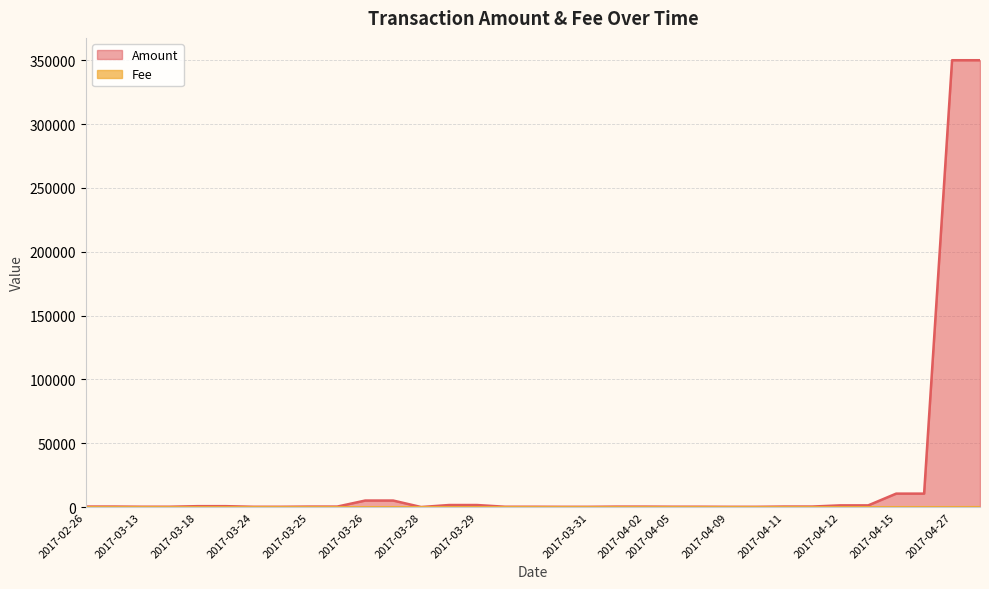

Is the value of Amount at 2017-04-12 greater than the value of Fee at 2017-03-18?

Yes